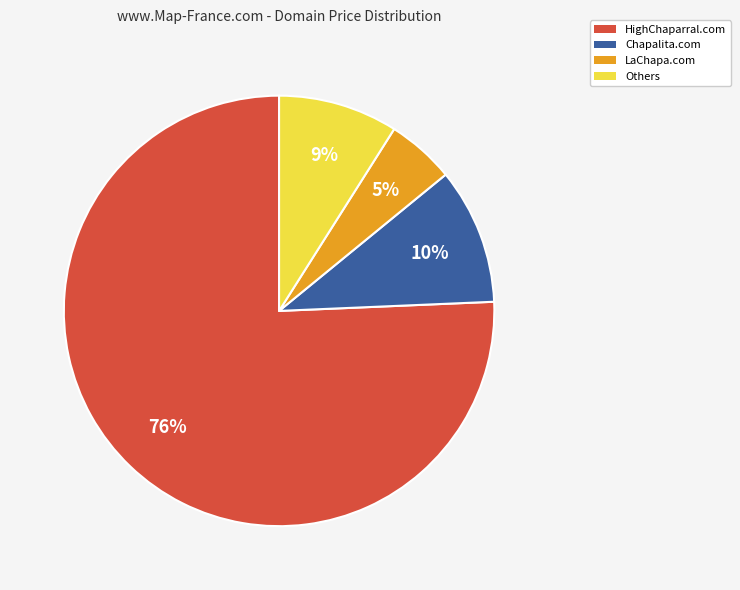

How many slices are in this pie chart?

4